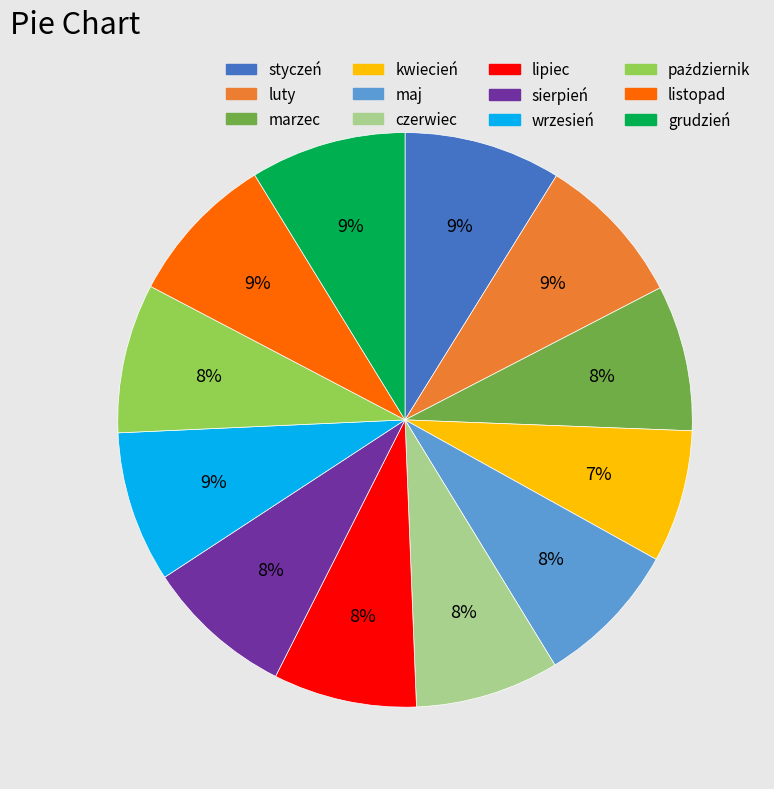

Does czerwiec represent more than half of the total?

No